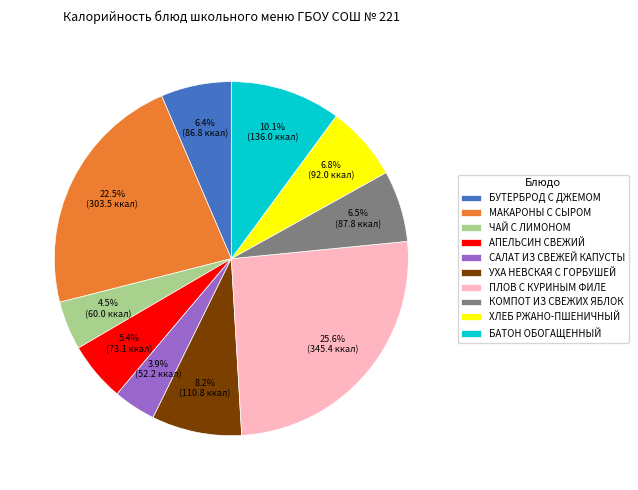

To the nearest percent, what is the combined percentage of УХА НЕВСКАЯ С ГОРБУШЕЙ and АПЕЛЬСИН СВЕЖИЙ?

14%